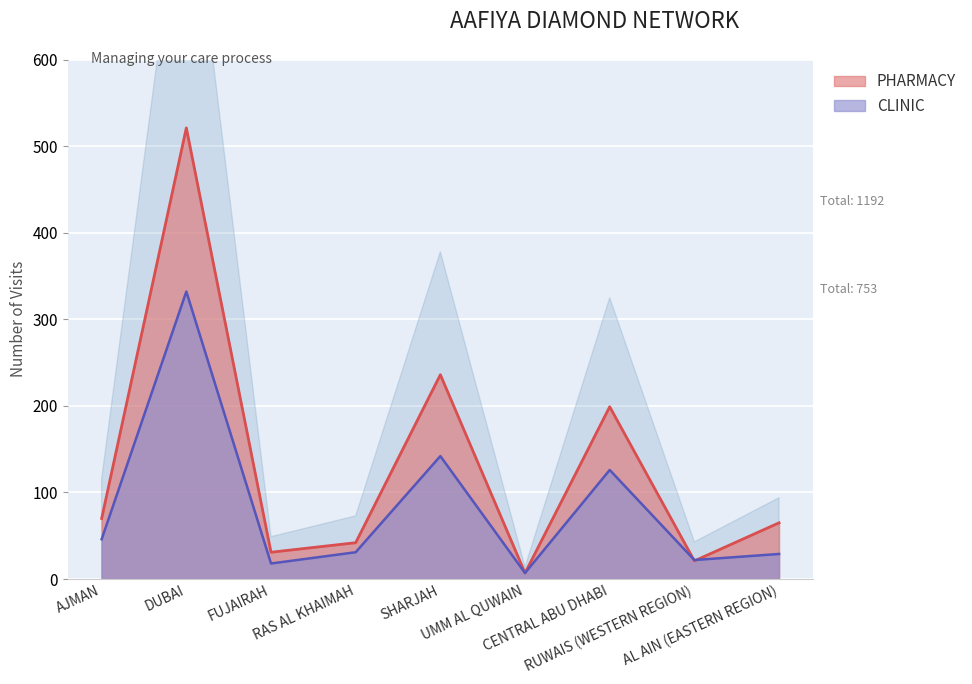

What is the smallest value displayed?

7